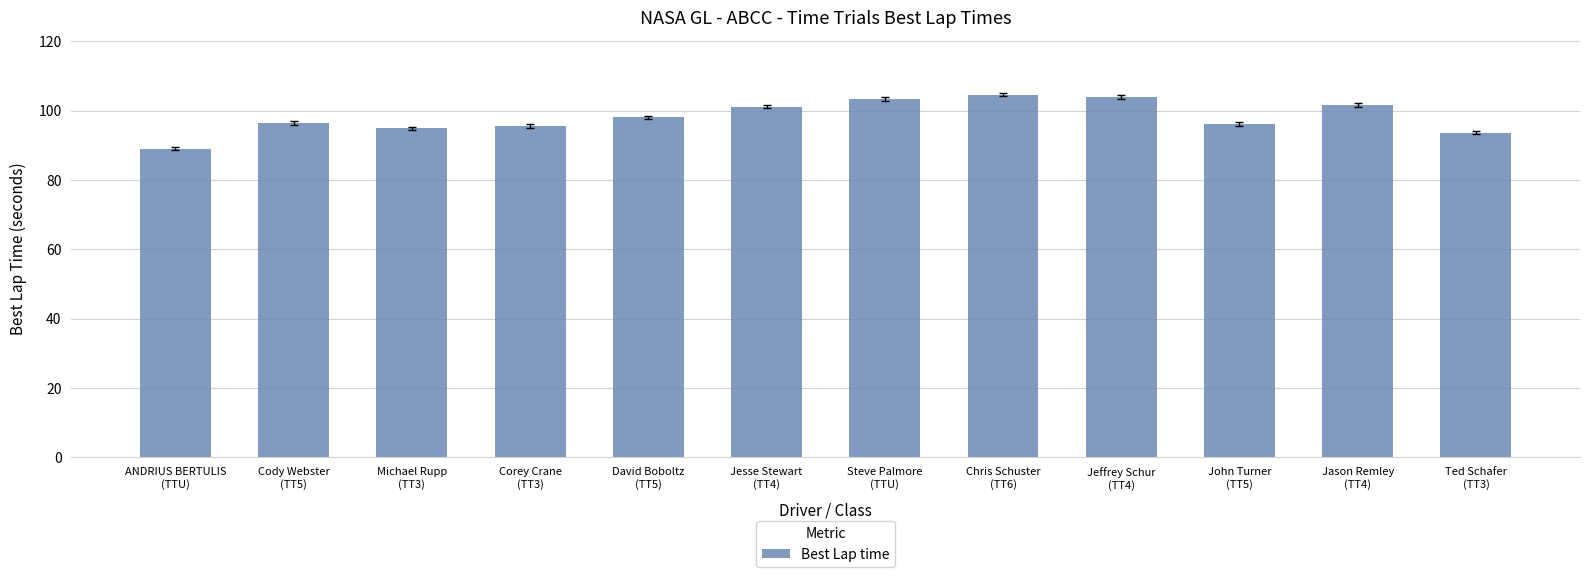

What is the difference between the maximum and minimum values?

15.5